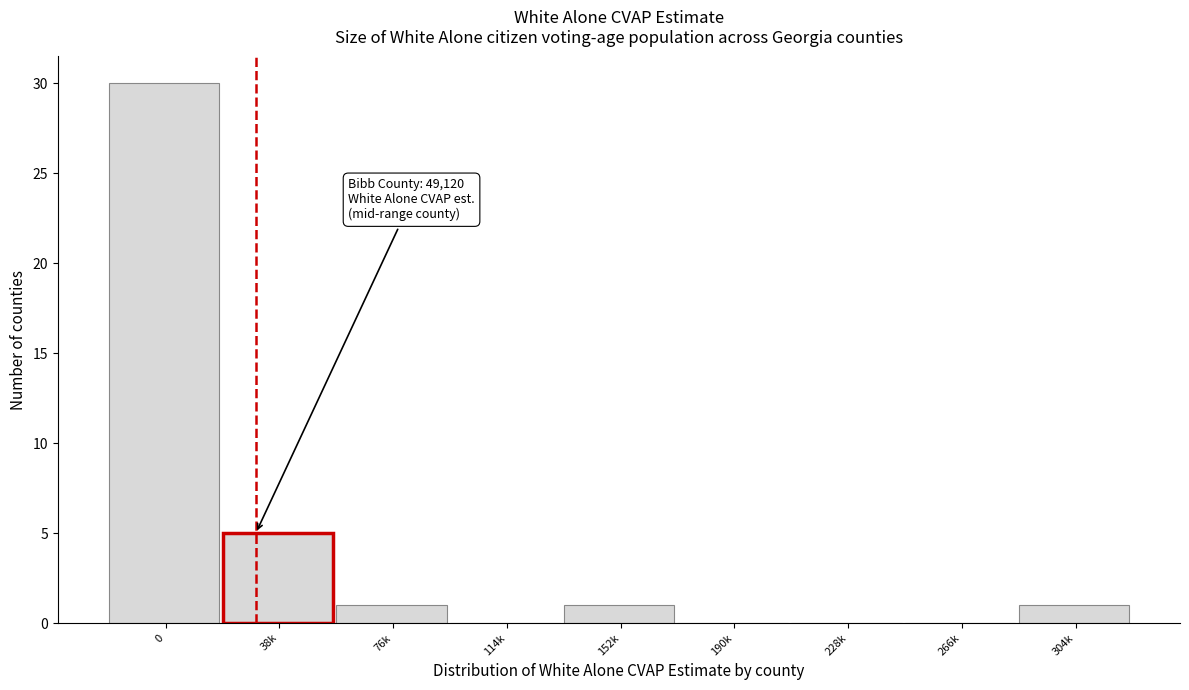

Reading left to right, transcribe all the data shown in this chart.

0=30	38k=5	76k=1	114k=0	152k=1	190k=0	228k=0	266k=0	304k=1